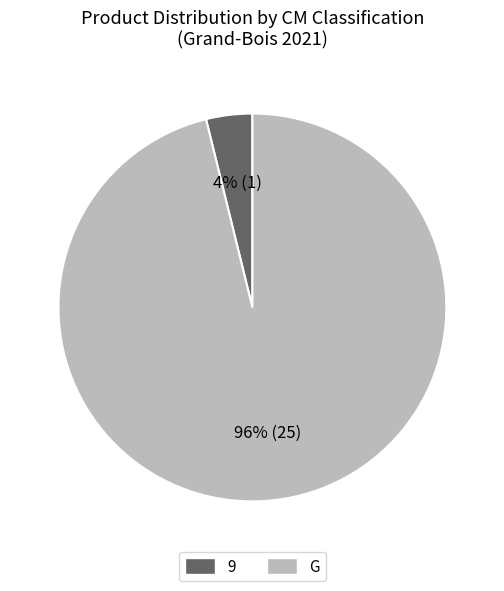

Is G the majority of the pie?

Yes